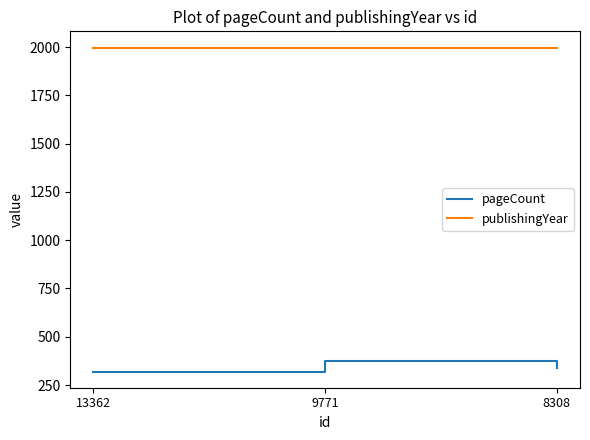

Where is pageCount nearest to the value 348?

8308